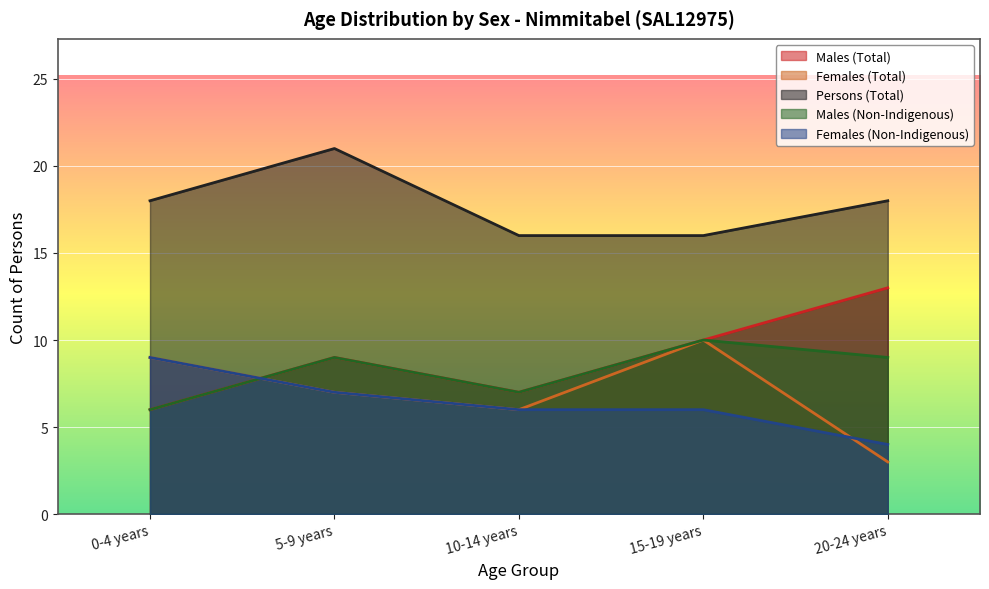

How many data points in Males (Total) are above 9?

2